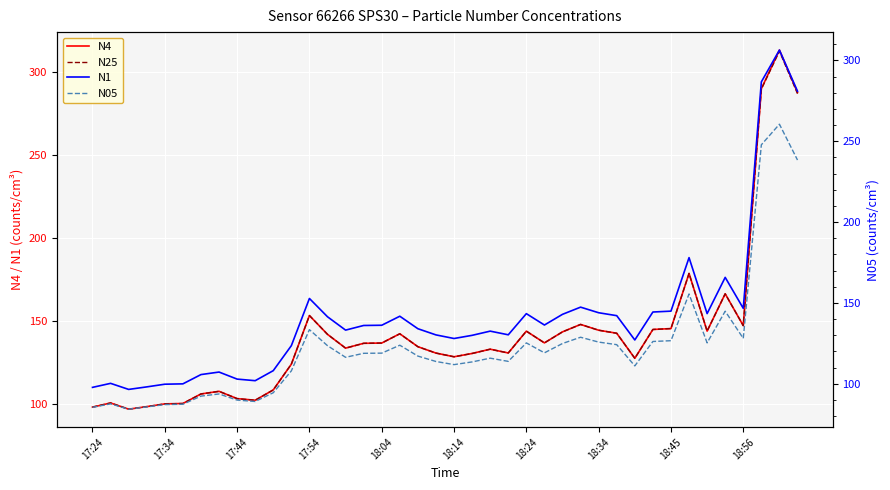

How many lines are shown in the chart?

4